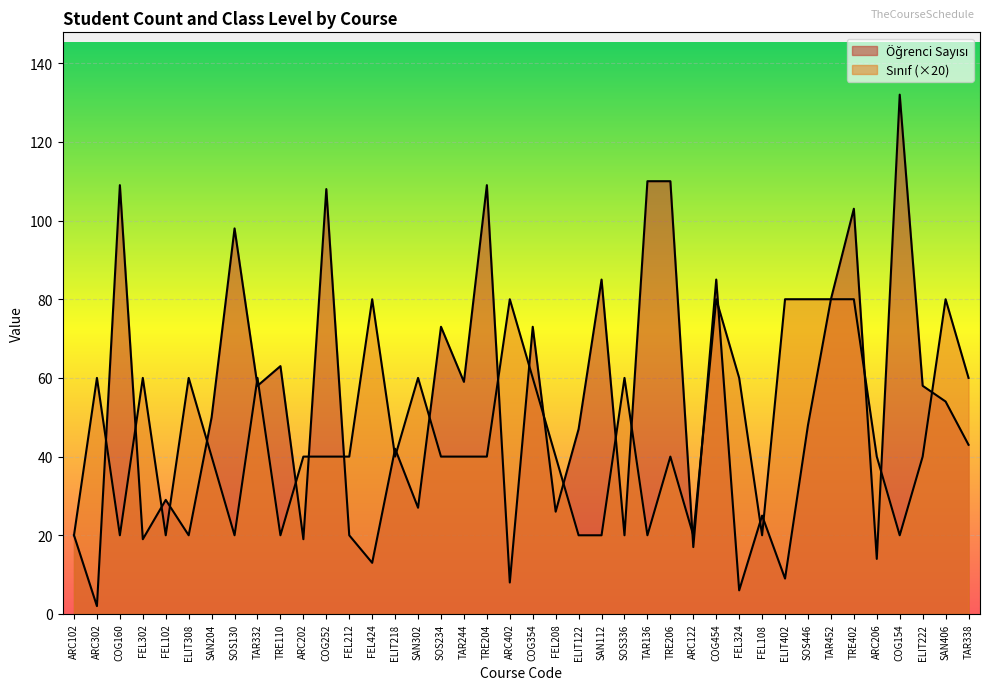

The Öğrenci Sayısı series shows 42 at ELIT218. True or false?

True